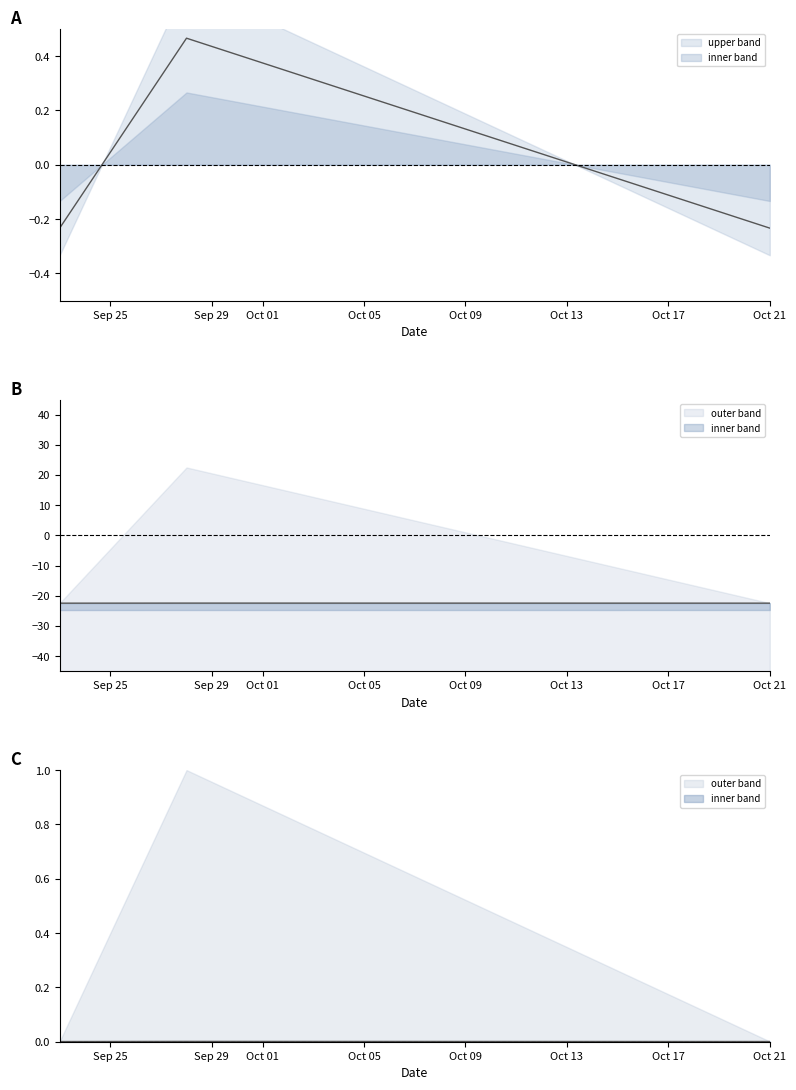

How many values in upper are above zero?

1